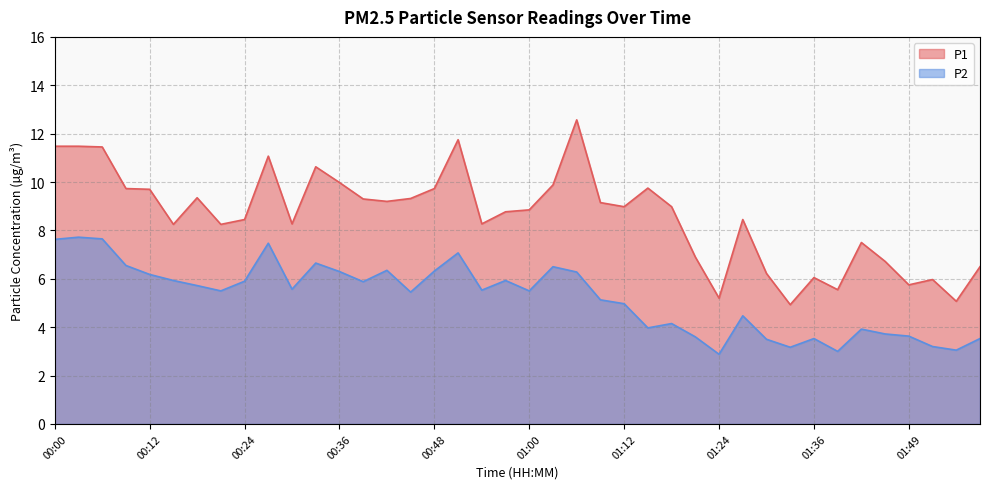

How many lines are shown in the chart?

2